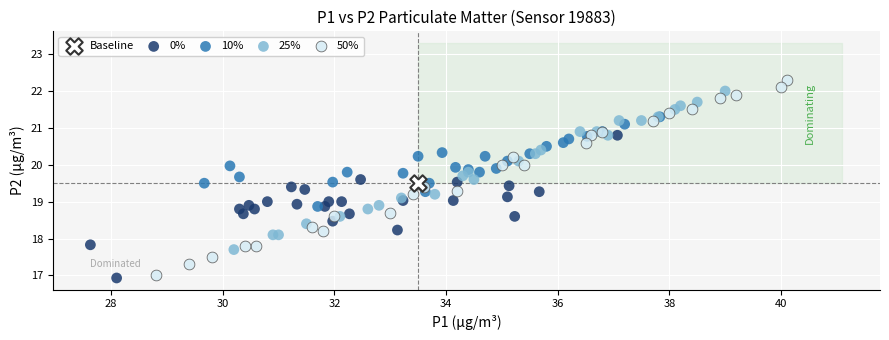

What are all the series names shown in the legend?

Baseline, 0%, 10%, 25%, 50%